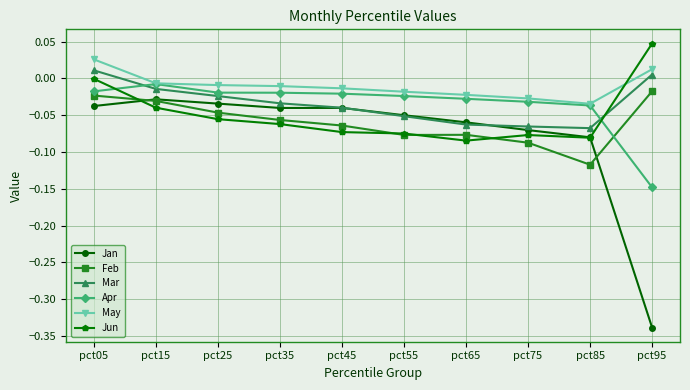

What is the difference between the maximum and minimum values in the Jan series?

0.3